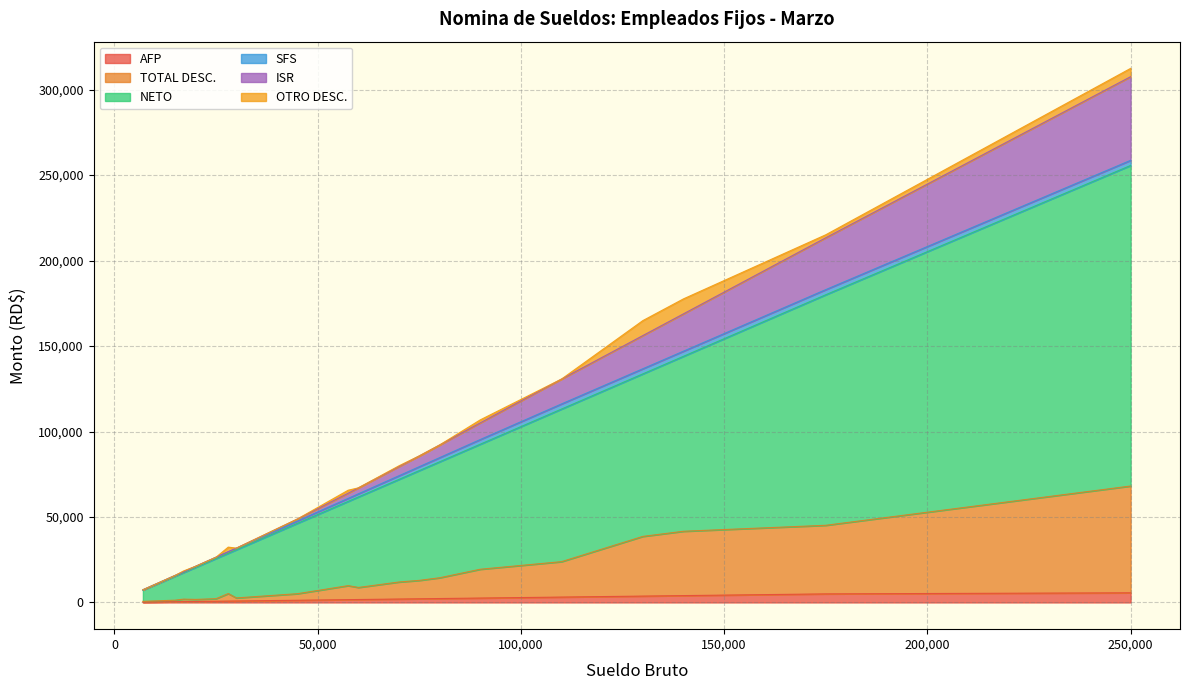

In NETO, how many points are lower than both neighbors (excluding endpoints)?

8